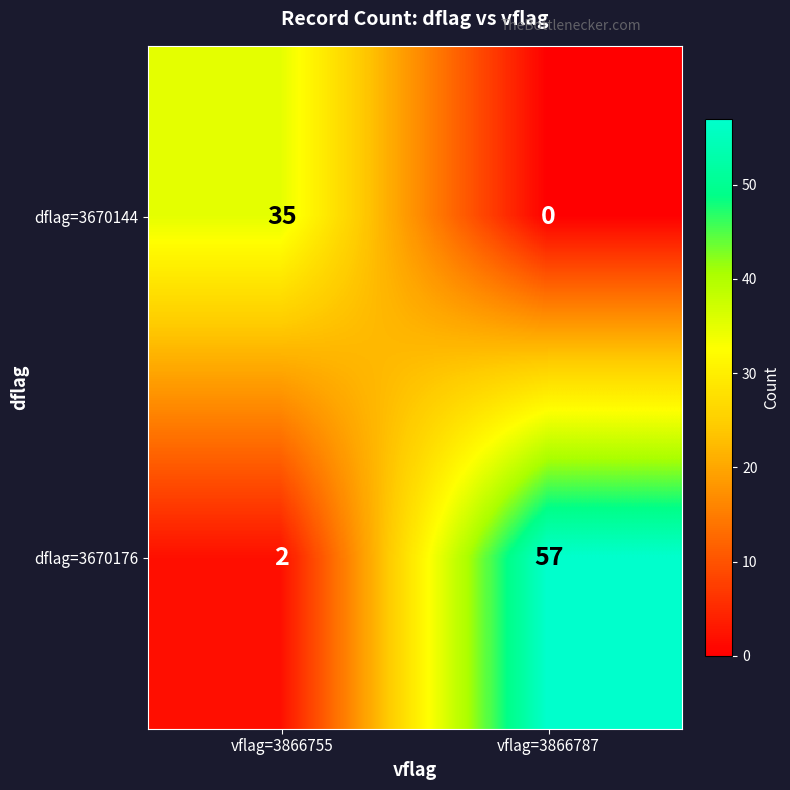

At which category is the sum across all series the highest?

vflag=3866787